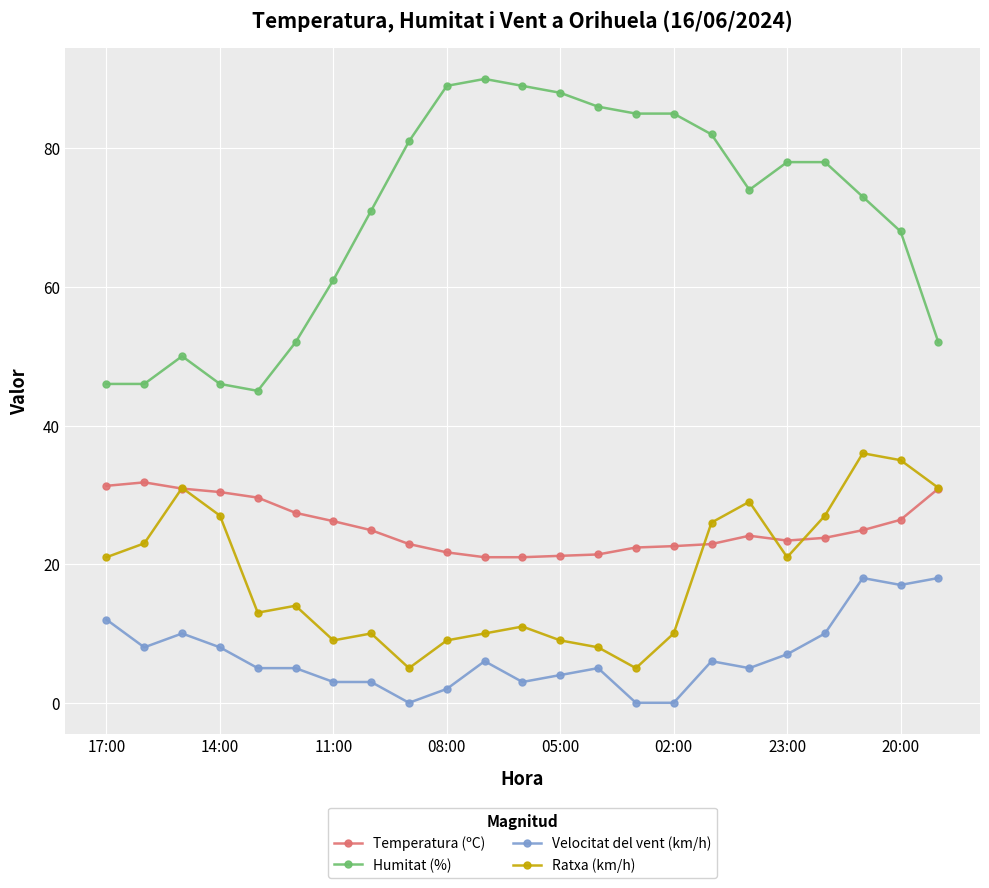

List the series in order of their peak value, highest first.

Humitat (%), Ratxa (km/h), Temperatura (ºC), Velocitat del vent (km/h)